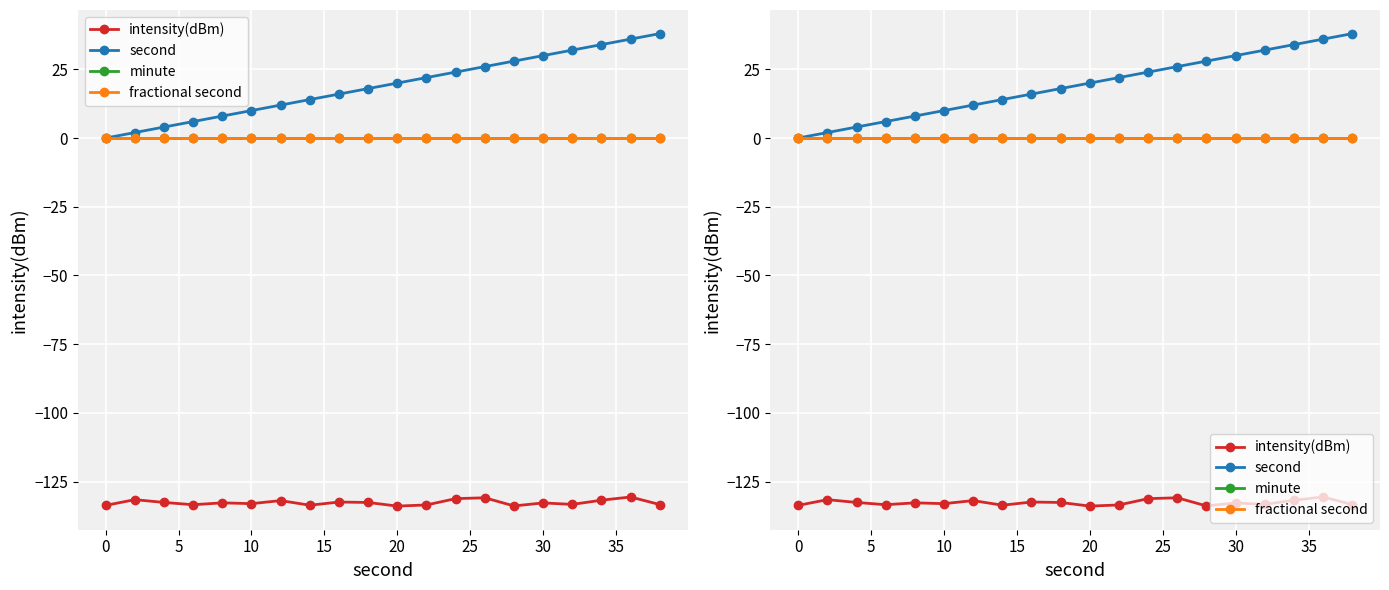

True or false: second and fractional second intersect in this chart.

False